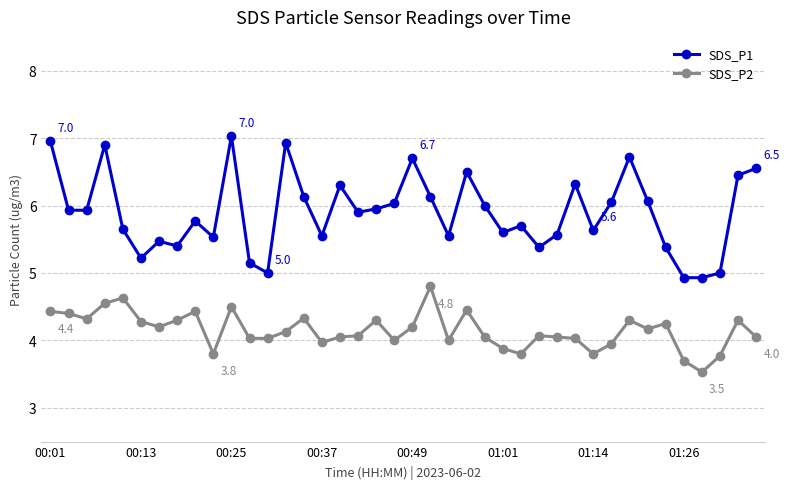

Which series has the largest total across all categories?

SDS_P1